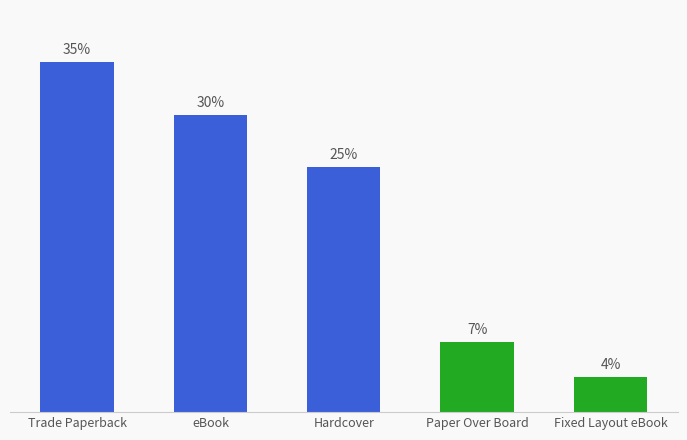

List the labels in order of value, smallest first.

Fixed Layout eBook, Paper Over Board, Hardcover, eBook, Trade Paperback